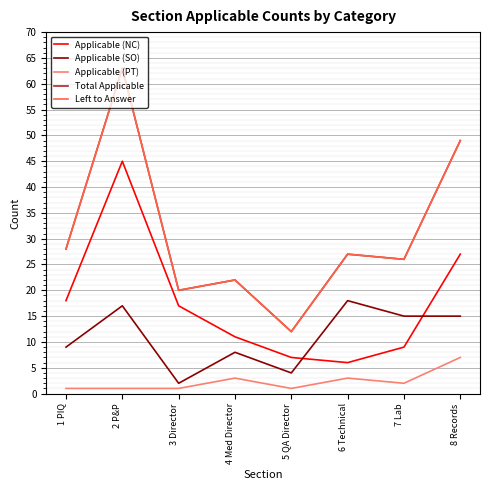

What is the difference between the Applicable (SO) values at 1 PIQ and 2 P&P?

8